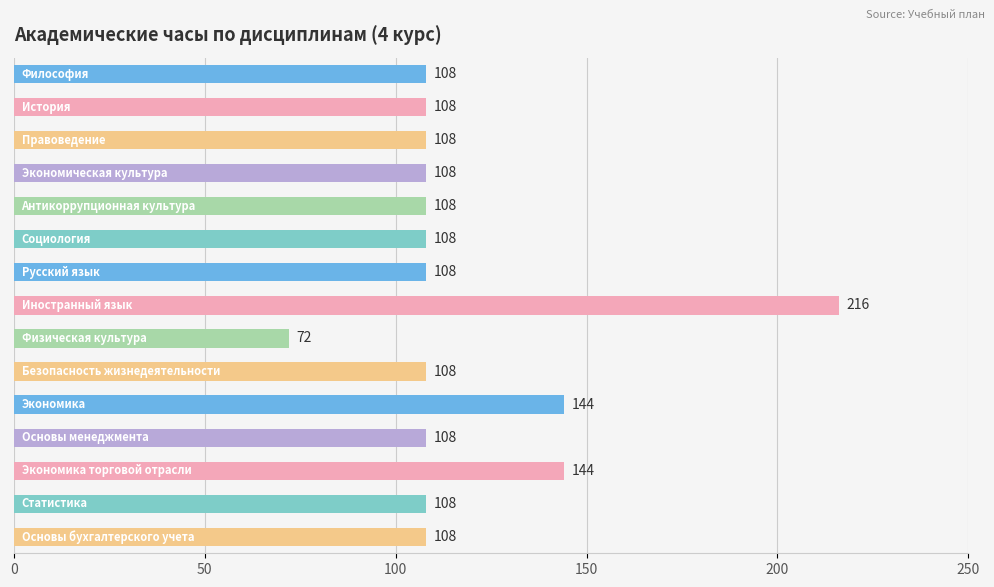

Reading top to bottom, extract all data points from this chart.

108	108	108	108	108	108	108	216	72	108	144	108	144	108	108